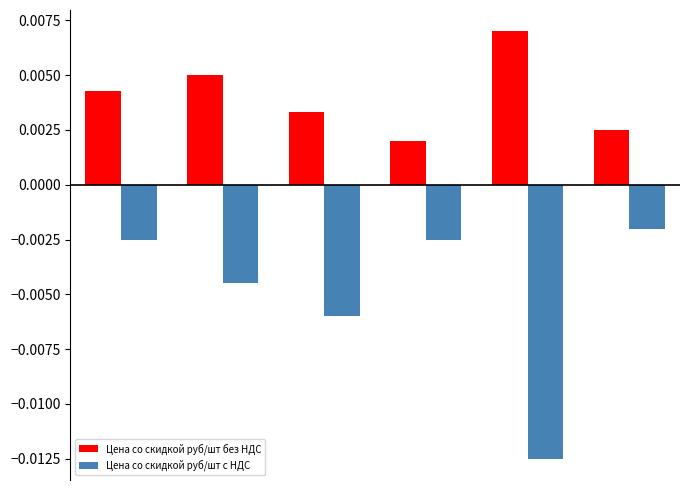

List the series in order of their peak value, lowest first.

Цена со скидкой руб/шт с НДС, Цена со скидкой руб/шт без НДС